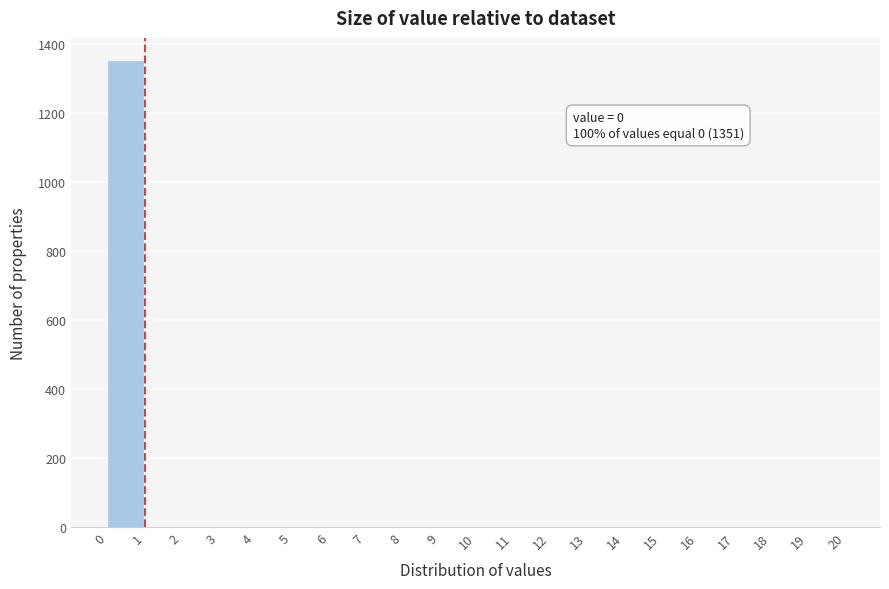

Over which range of the x-axis is the bar tallest?

0 to 1